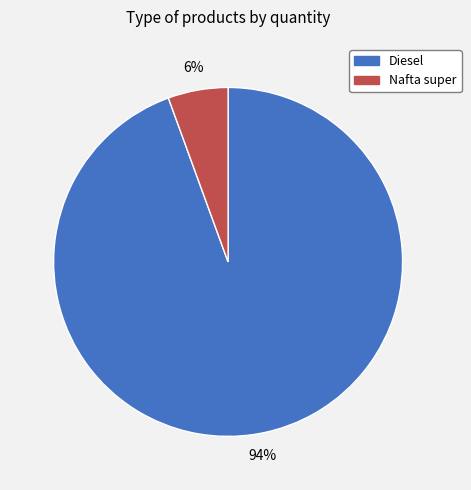

Combined, do Nafta super and Diesel account for over 50%?

Yes